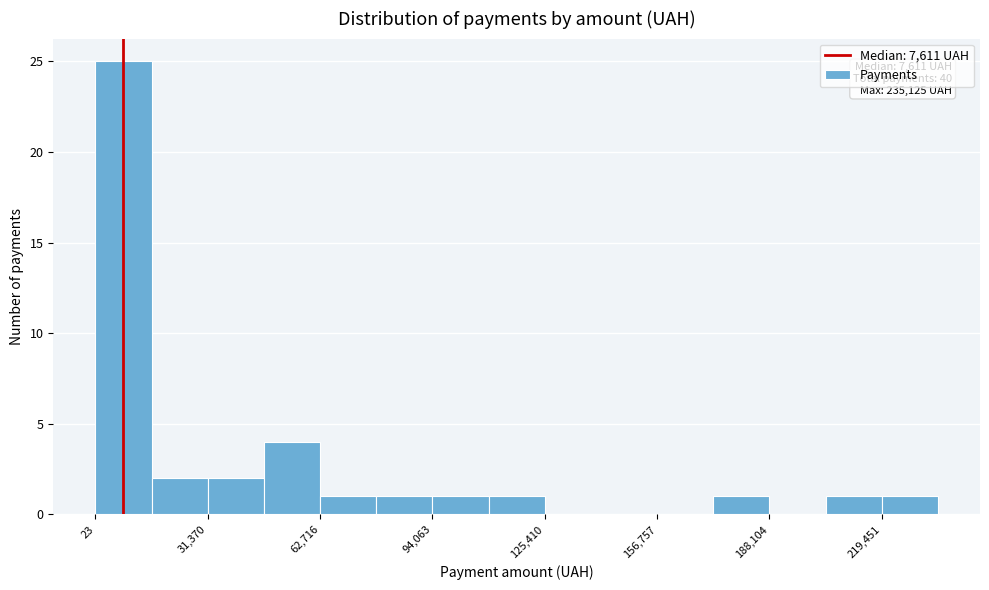

Read against the x-axis, roughly where is the centre of the tallest bar?

10000